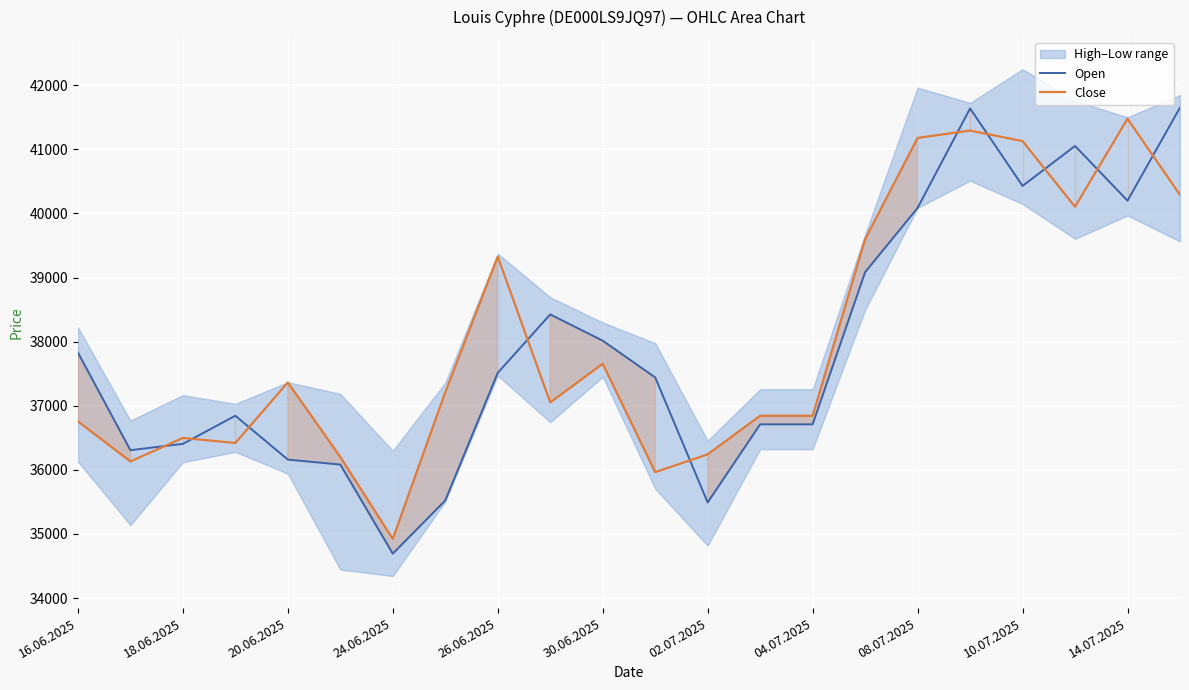

At which label is Close closest to 38201?

30.06.2025